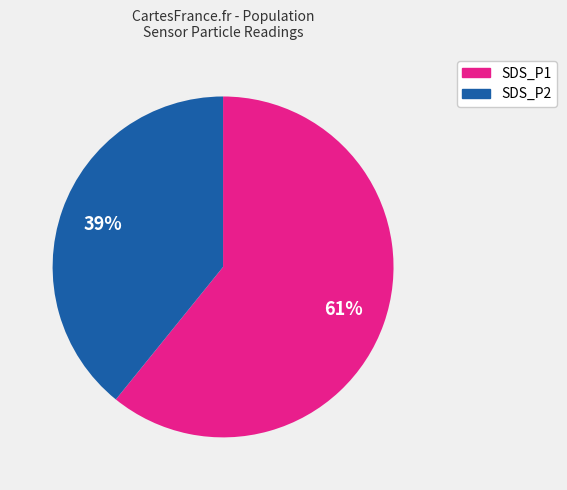

Is the sum of SDS_P2 and SDS_P1 greater than half?

Yes